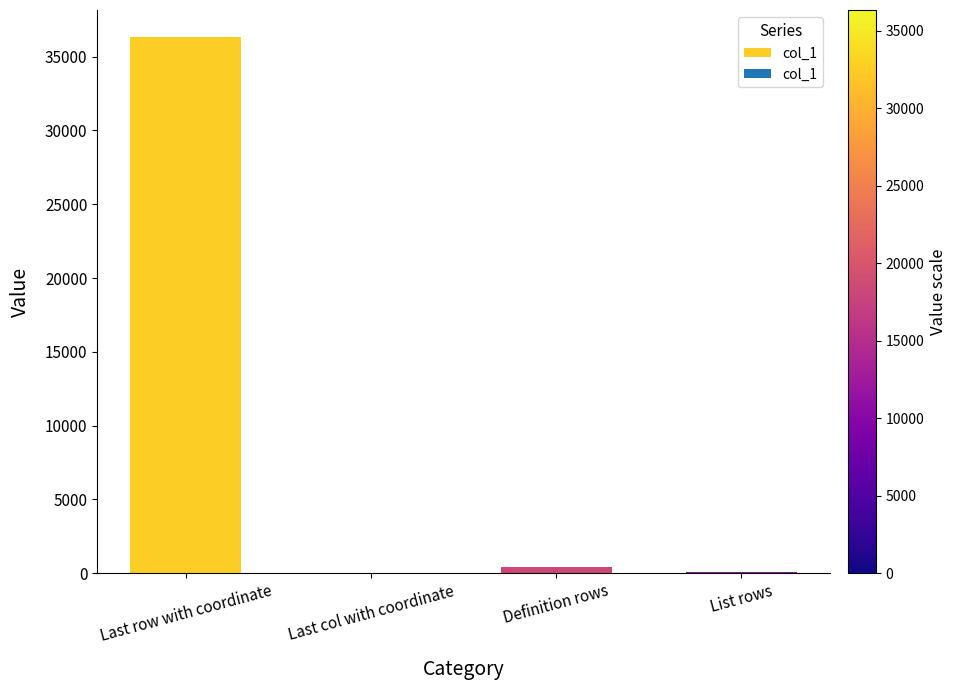

Are the bars horizontal?

No